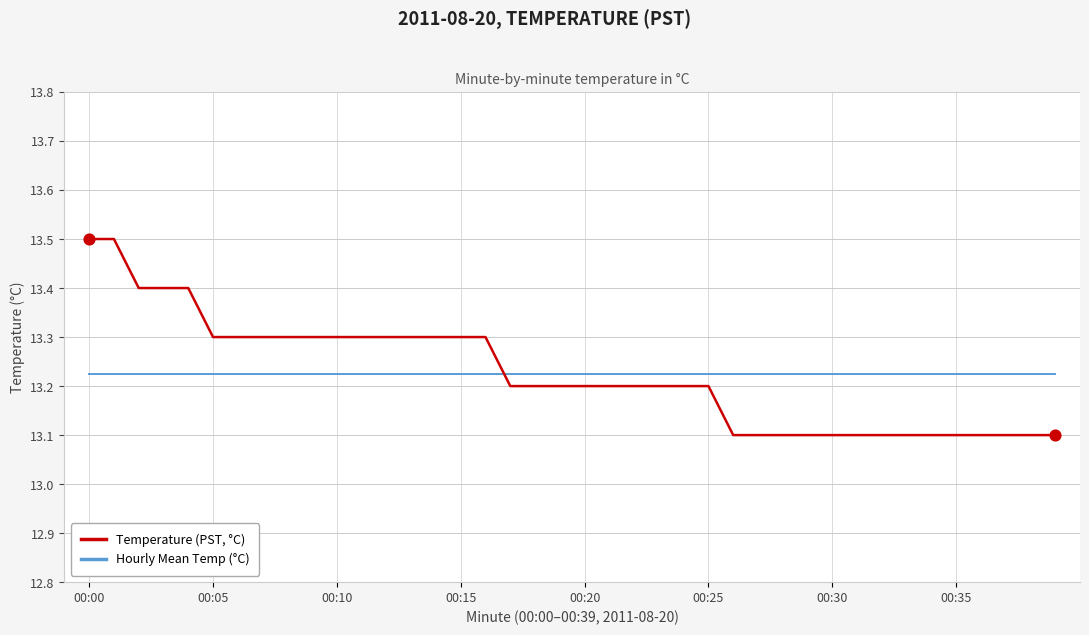

At how many categories does at least one series exceed 13?

40